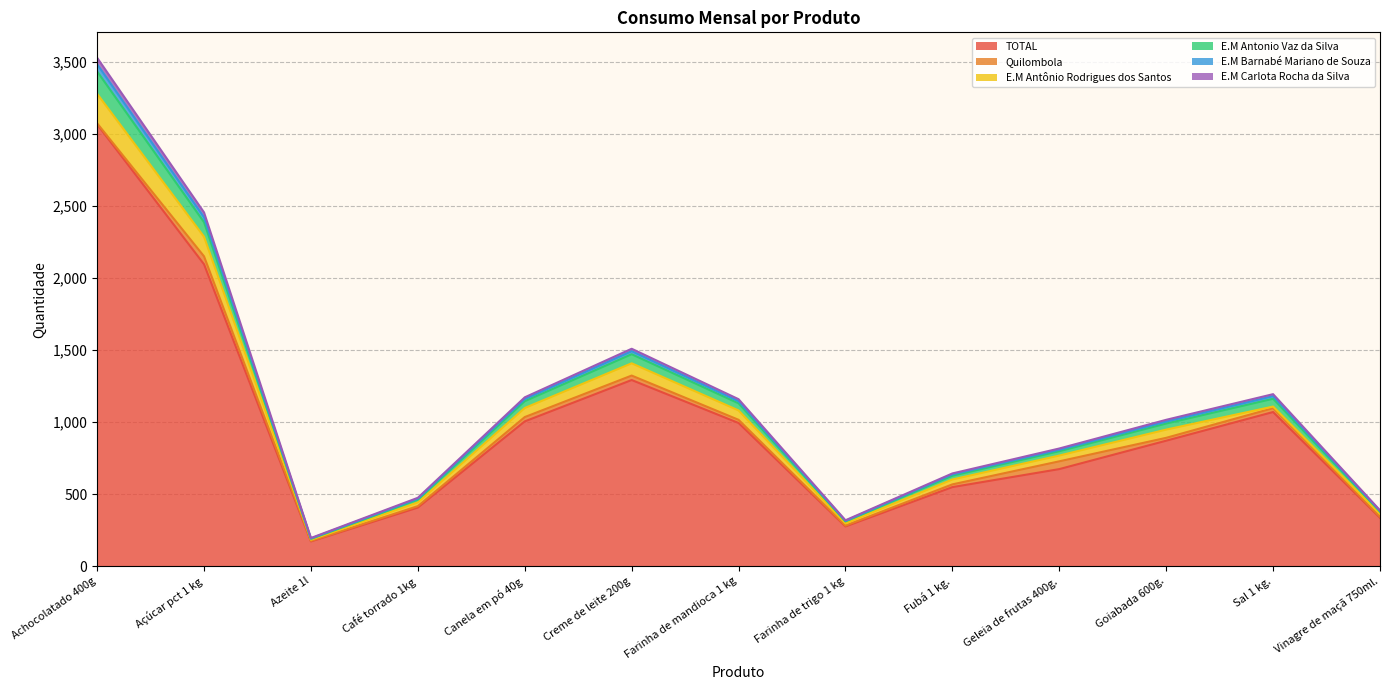

List the labels in order of E.M Barnabé Mariano de Souza value, largest first.

Achocolatado 400g, Açúcar pct 1 kg, Creme de leite 200g, Sal 1 kg., Canela em pó 40g, Farinha de mandioca 1 kg, Goiabada 600g., Geleia de frutas 400g., Fubá 1 kg., Café torrado 1kg, Vinagre de maçã 750ml., Farinha de trigo 1 kg, Azeite 1l